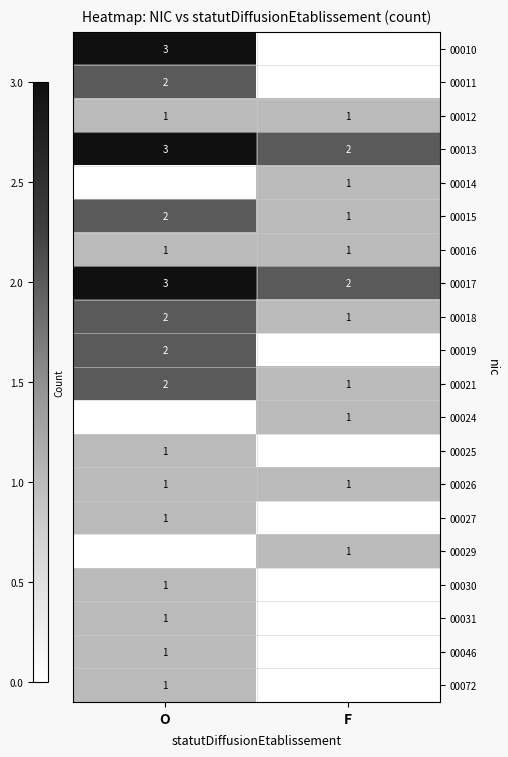

At which label is 00017 closest to 2?

F